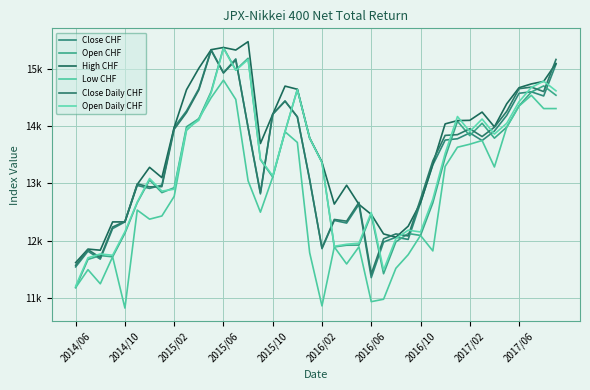

What is the lowest value of the Close Daily CHF series?

11422.7